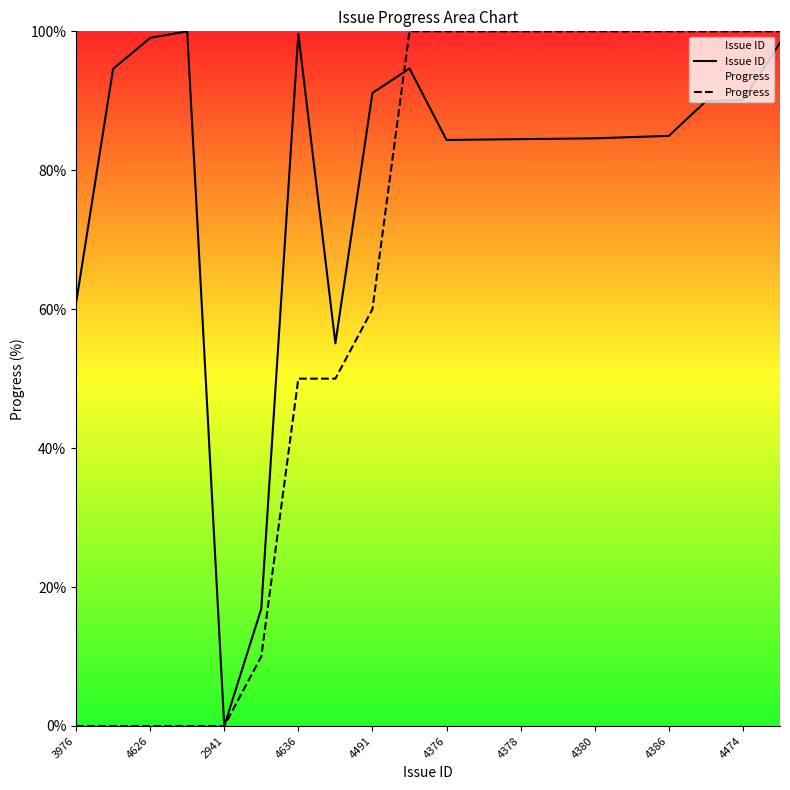

Which series changed the most between 4626 and 4474?

Progress